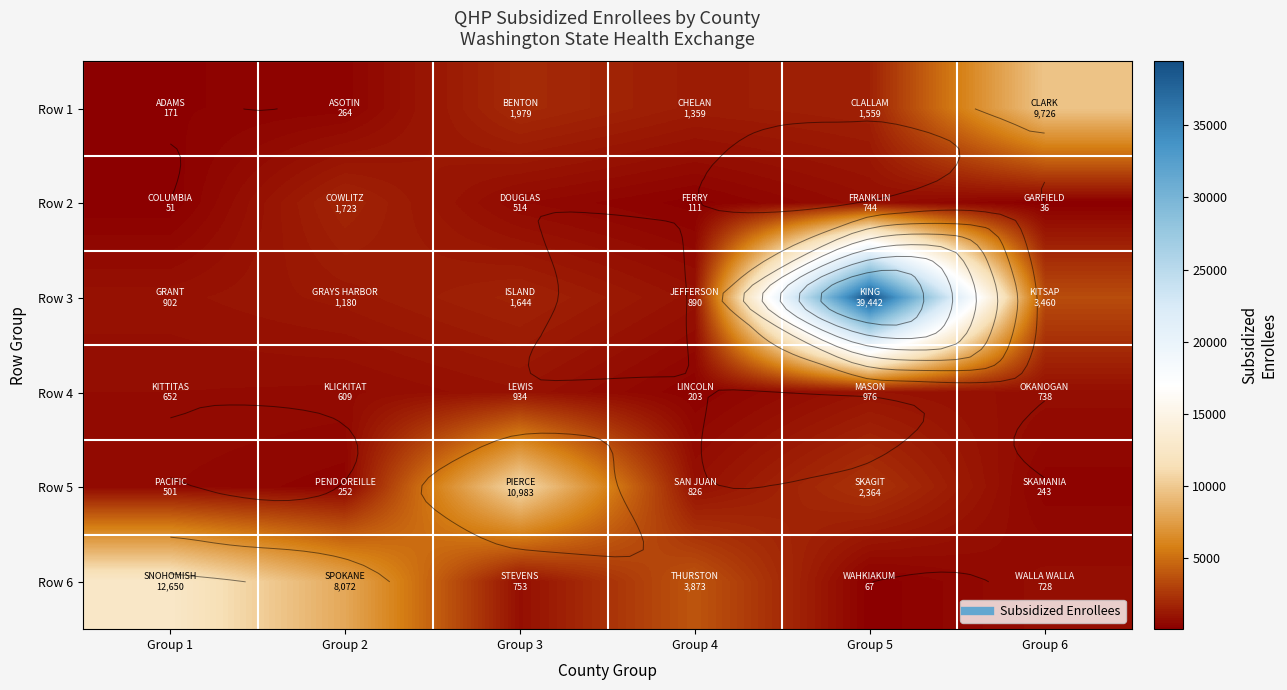

Rank the series at Group 6 from lowest to highest value.

Row 2, Row 5, Row 6, Row 4, Row 3, Row 1